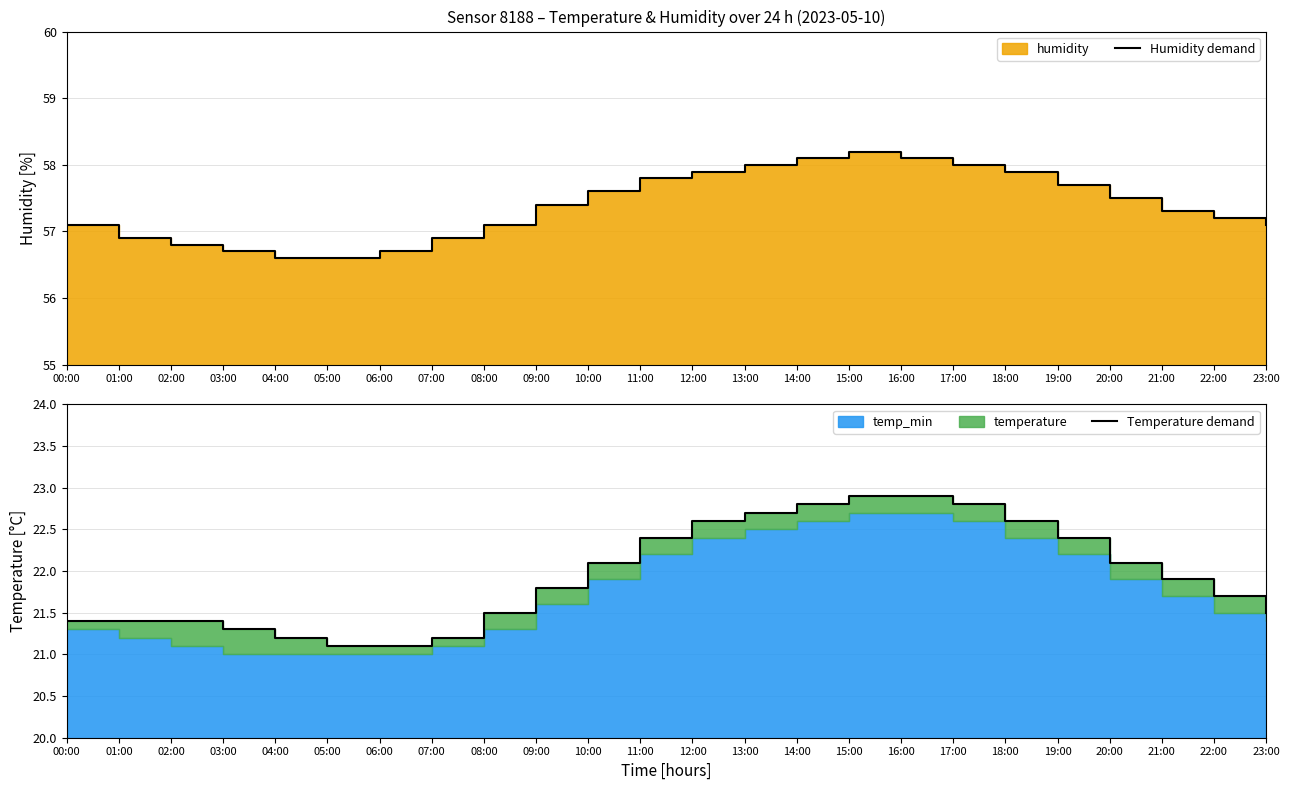

What is the label of the 20th point from the right?

04:00